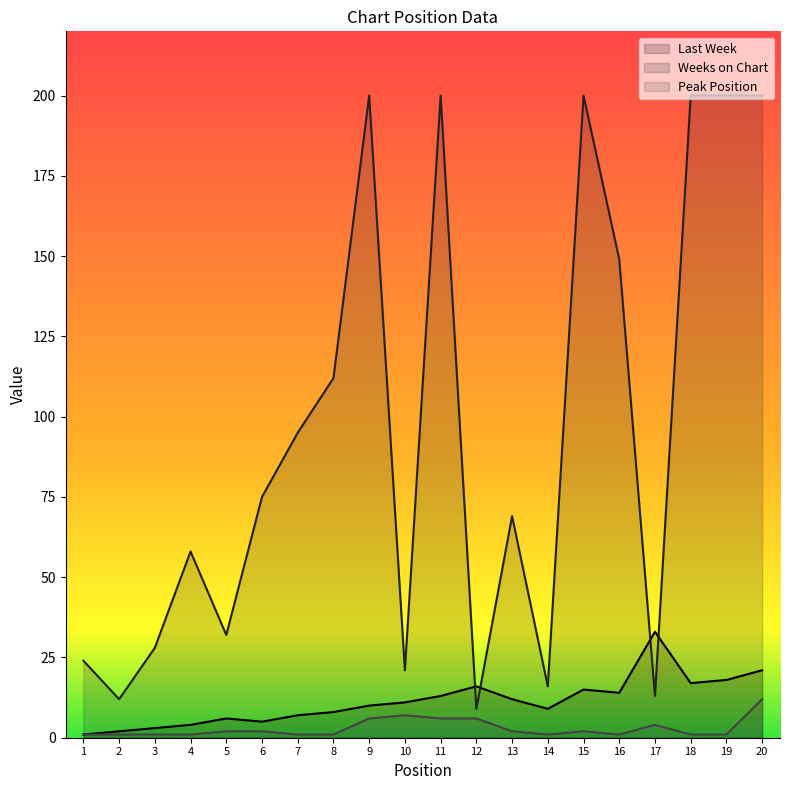

What is the value of the Last Week point at the 3rd from the left?

3